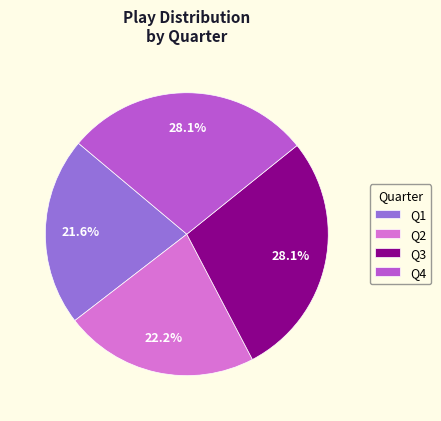

Count the number of slices in the pie.

4